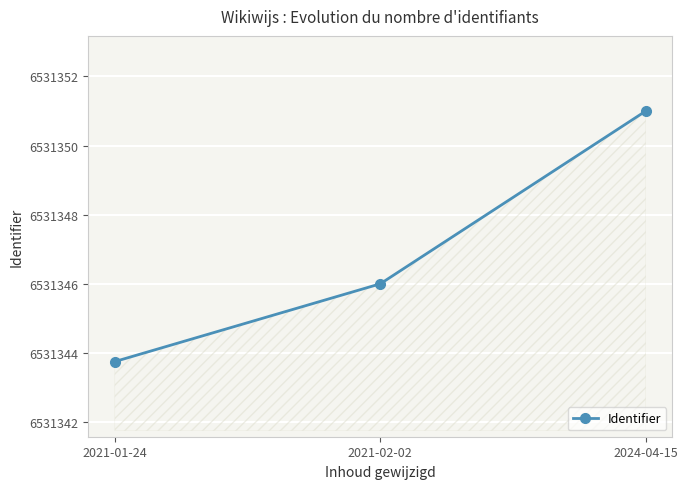

What is the label of the 1st point from the left?

2021-01-24